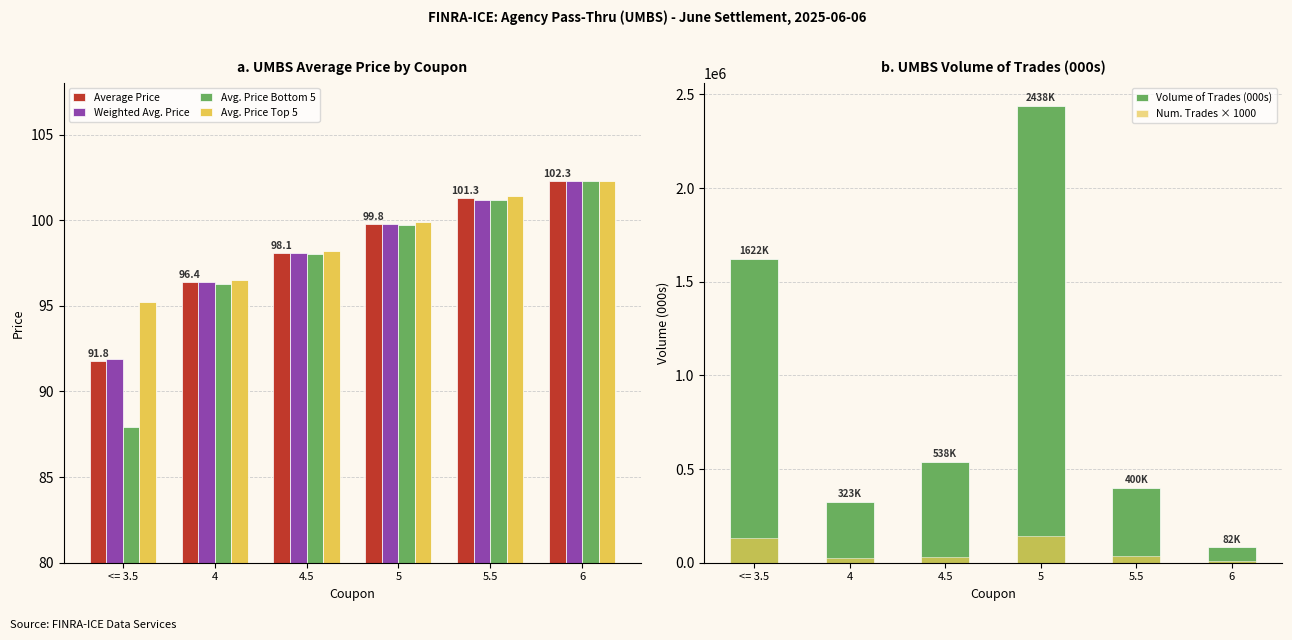

Which category has the lowest value in the Avg. Price Top 5 series?

<= 3.5